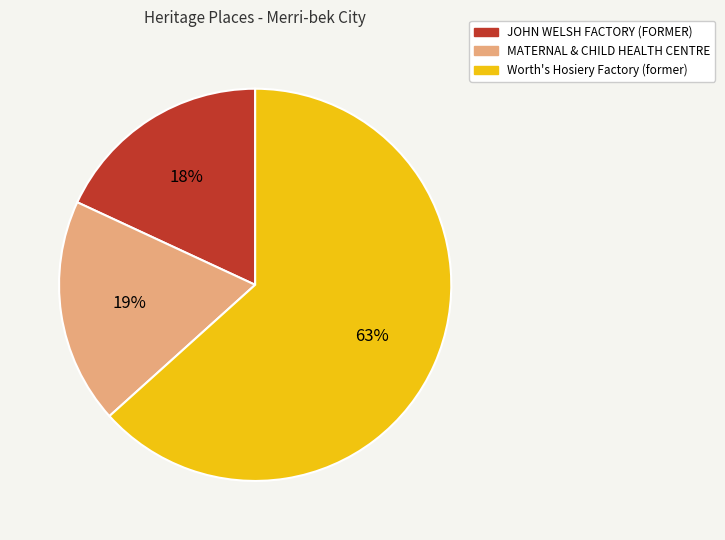

Which category has the biggest portion of the pie?

Worth's Hosiery Factory (former)